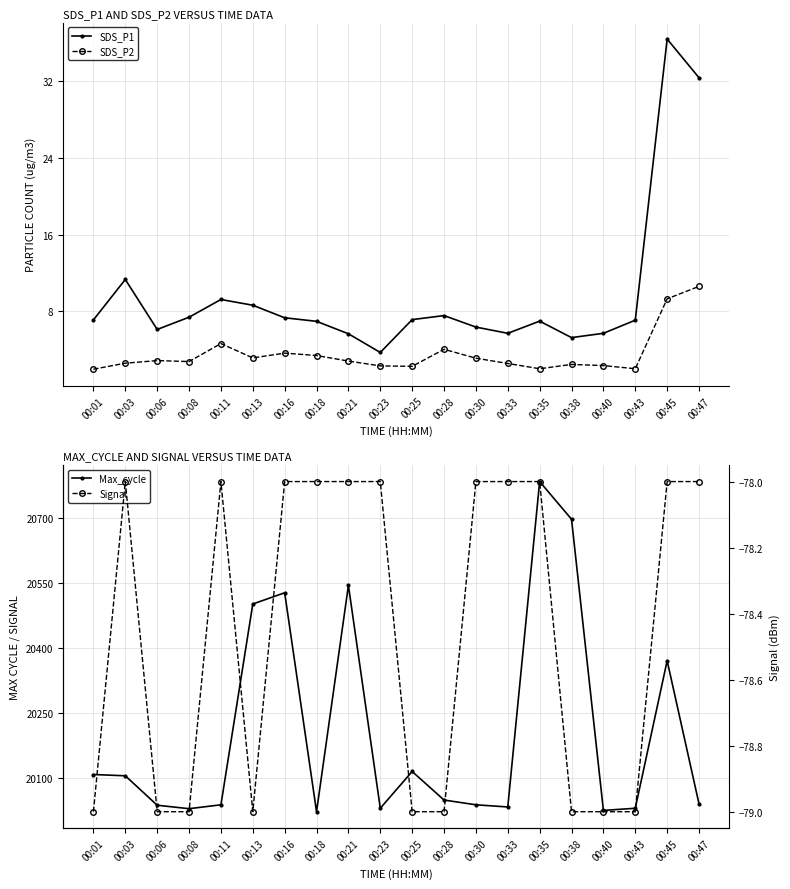

At which category is the sum across all series the highest?

00:35